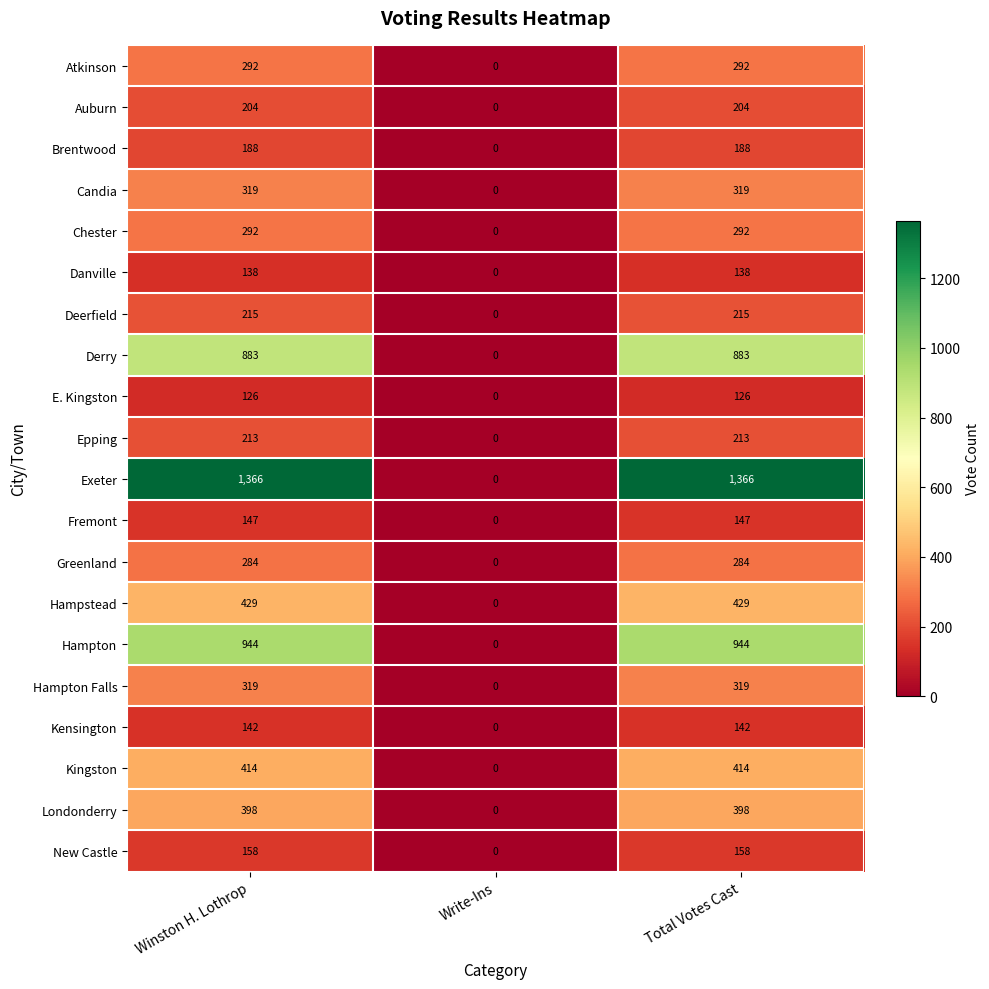

What is the maximum value for Londonderry?

398